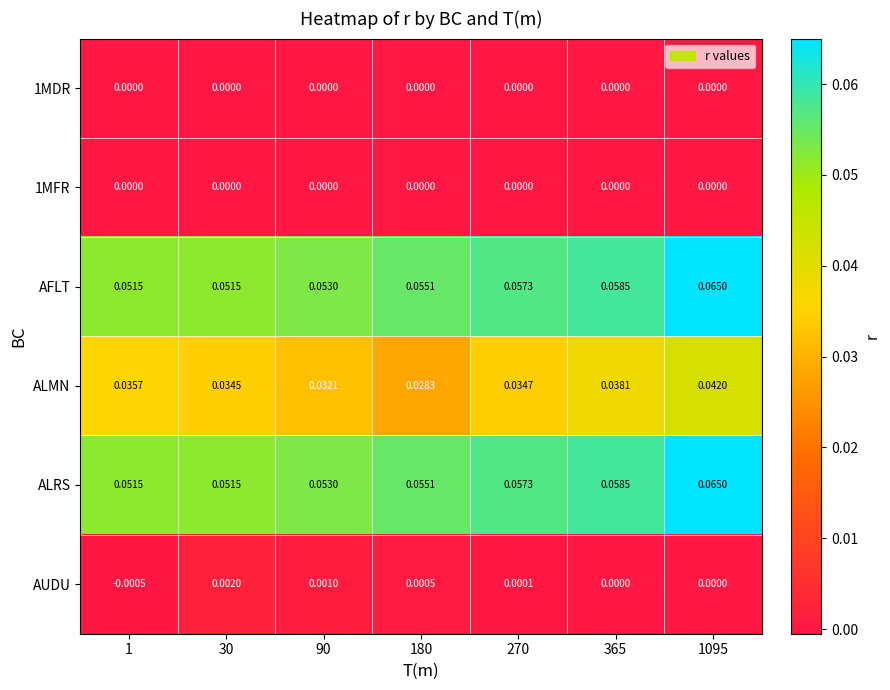

At which category is the sum across all series the highest?

1095